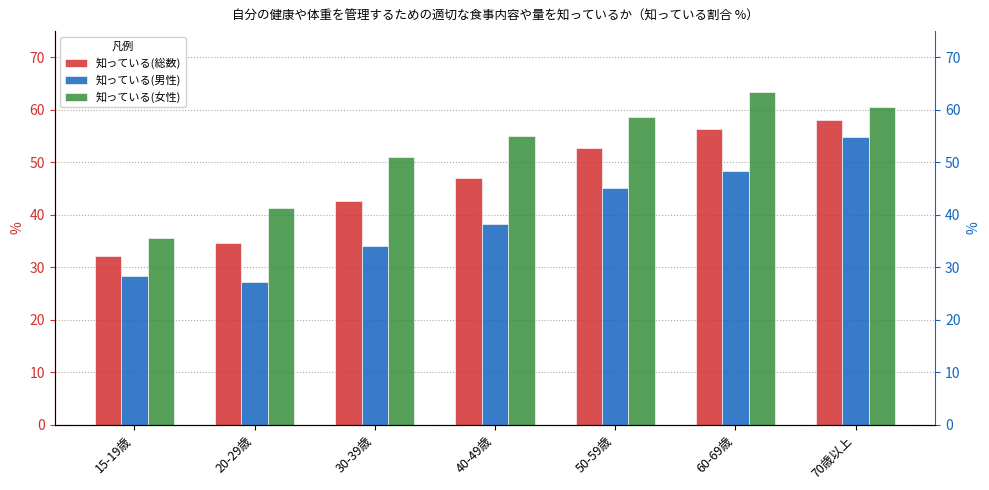

Which series has the widest spread of values?

知っている(女性)